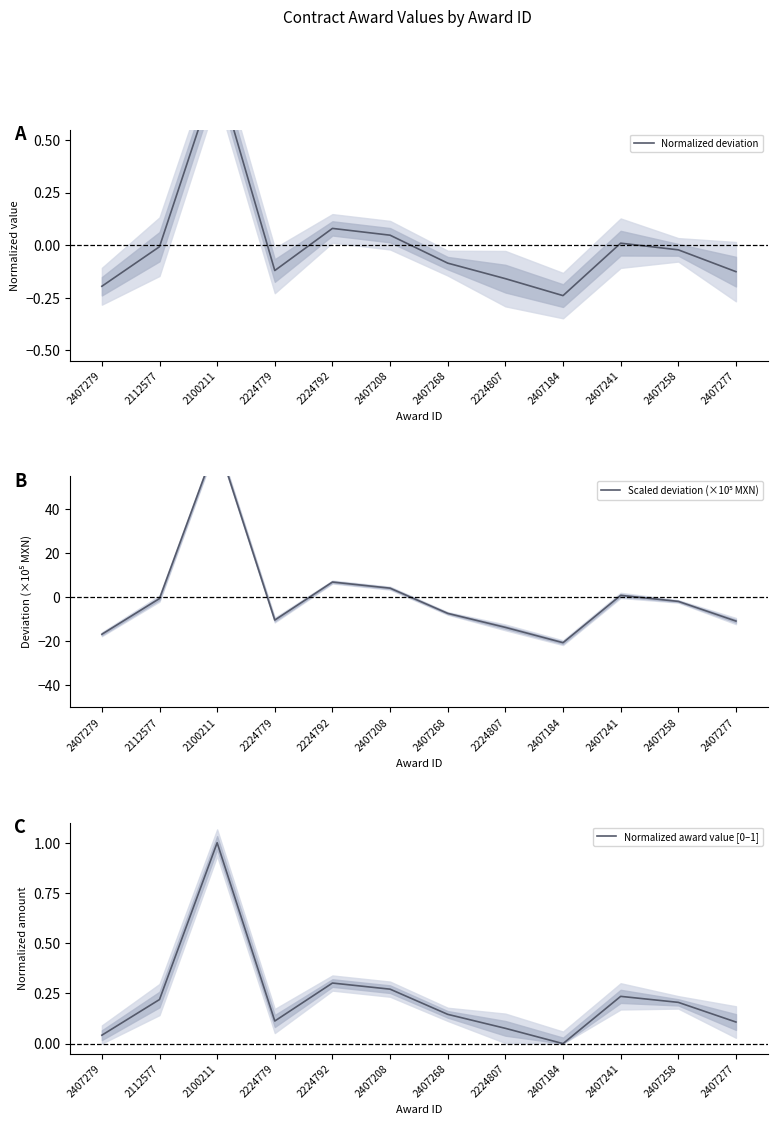

Is it true that Normalized deviation equals -0.1 at 2224807?

False